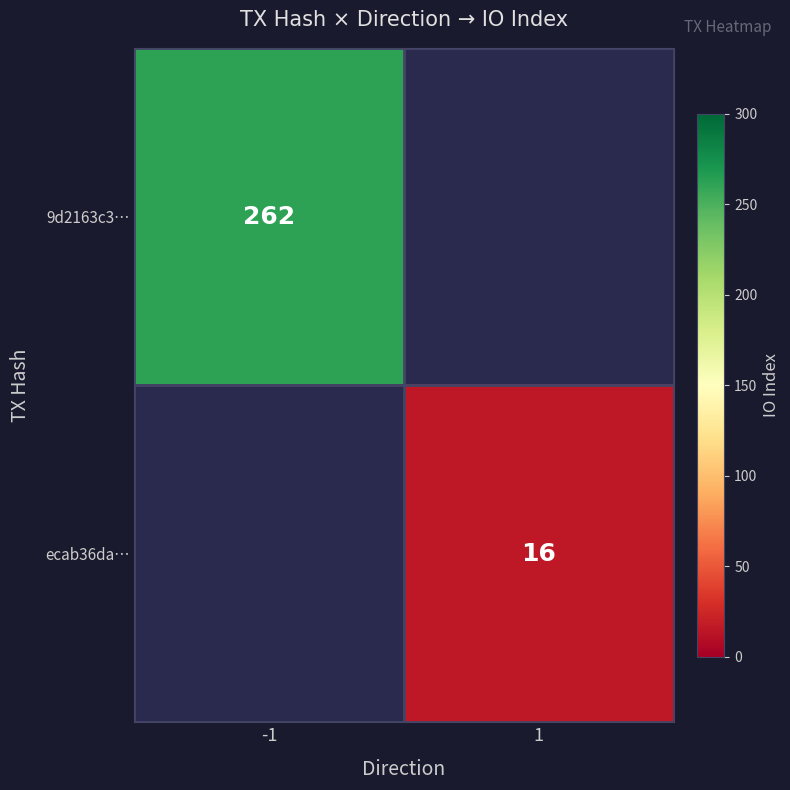

Is it true that 9d2163c3… equals 439 at -1?

False